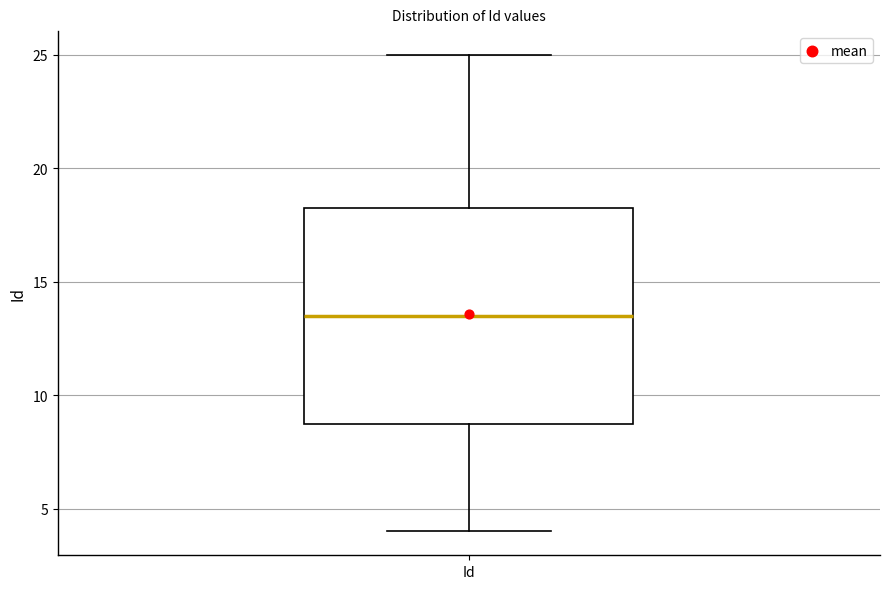

Transcribe this box plot: give where the median line is, the range the box spans, and where the two whiskers end, as read against the y-axis. The values are not printed on the chart, so give them approximately, as read against the axis.

median 13.5, box 9.0 to 18.5, whiskers 4.0 to 25.0